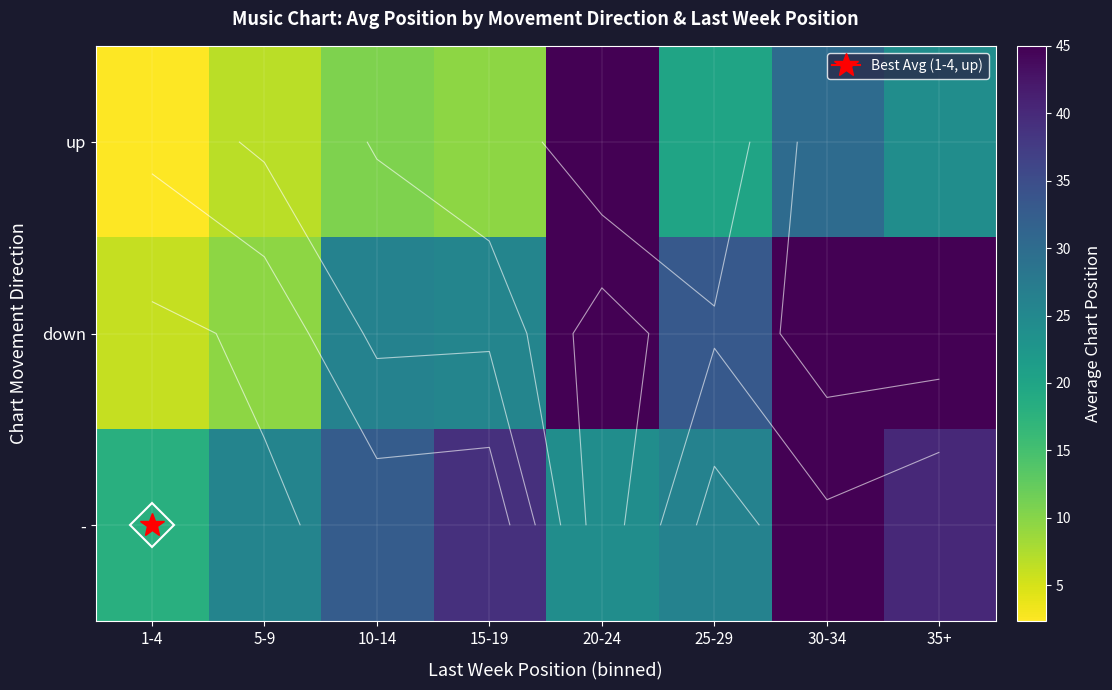

Rank the categories by up value from highest to lowest.

20-24, 30-34, 35+, 25-29, 10-14, 15-19, 5-9, 1-4